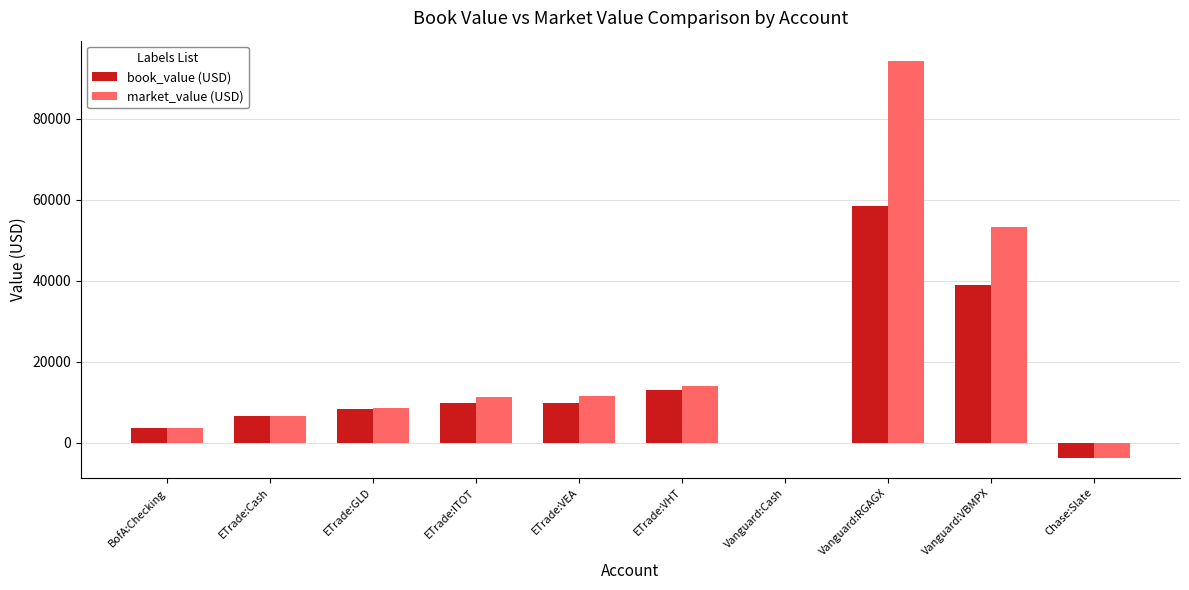

What is the difference between the market_value (USD) values at BofA:Checking and ETrade:Cash?

3148.5